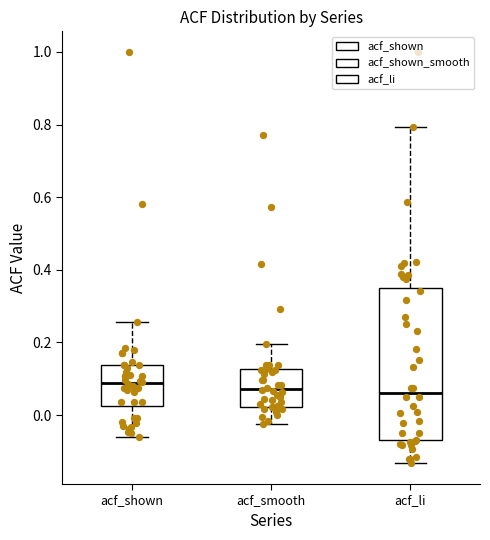

Reading left to right, transcribe this box plot: for each box, give where its median line is, the range the box spans, and where its two whiskers end, as read against the y-axis. The values are not printed on the chart, so give them approximately, as read against the axis.

acf_shown: median 0.08, box 0.02 to 0.14, whiskers -0.06 to 0.26
acf_smooth: median 0.08, box 0.02 to 0.12, whiskers -0.02 to 0.20
acf_li: median 0.06, box -0.06 to 0.34, whiskers -0.14 to 0.80